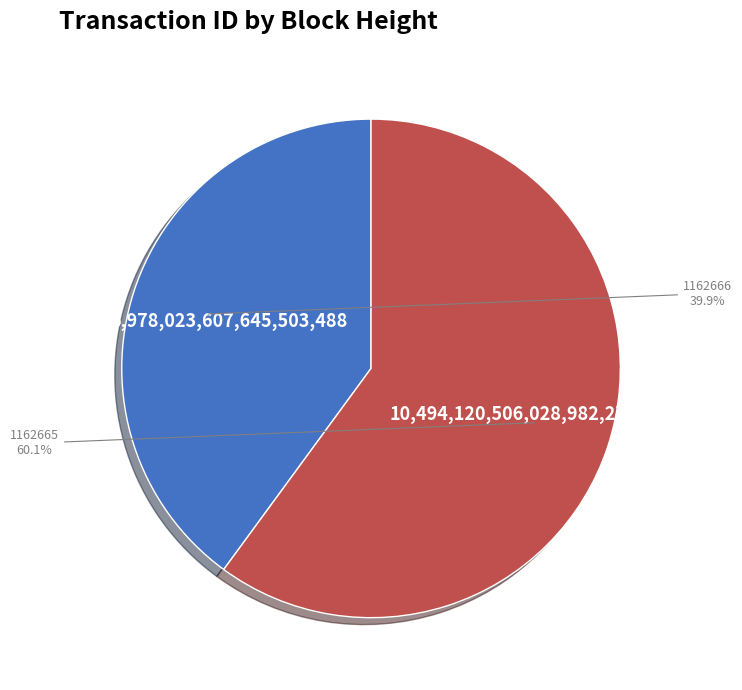

Rank the categories by value from highest to lowest.

1162665, 1162666